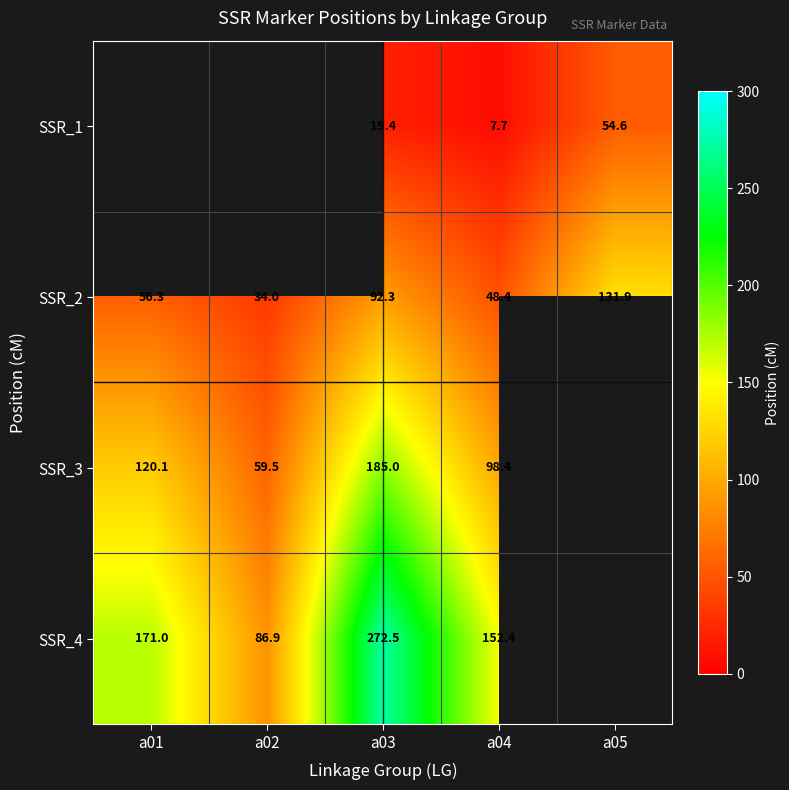

Is it true that SSR_2 equals 48.4 at a04?

True